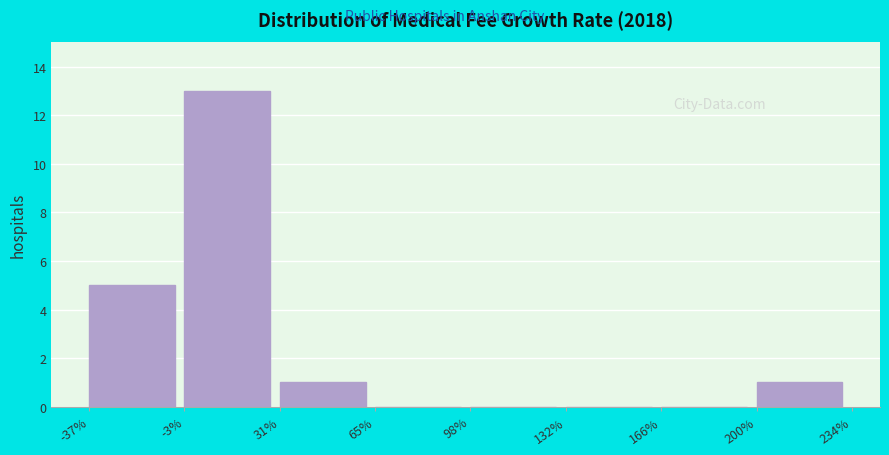

What is the height of the bar covering -37% to -3% on the x-axis? The values are not printed on the chart, so give them approximately, as read against the axis.

5